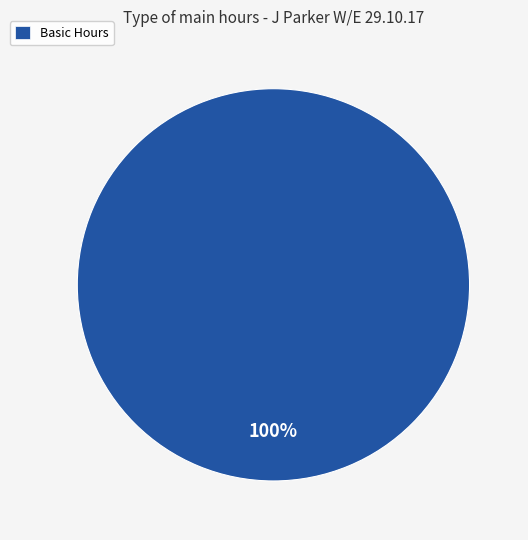

True or false: Basic Hours accounts for 100% of the total.

True